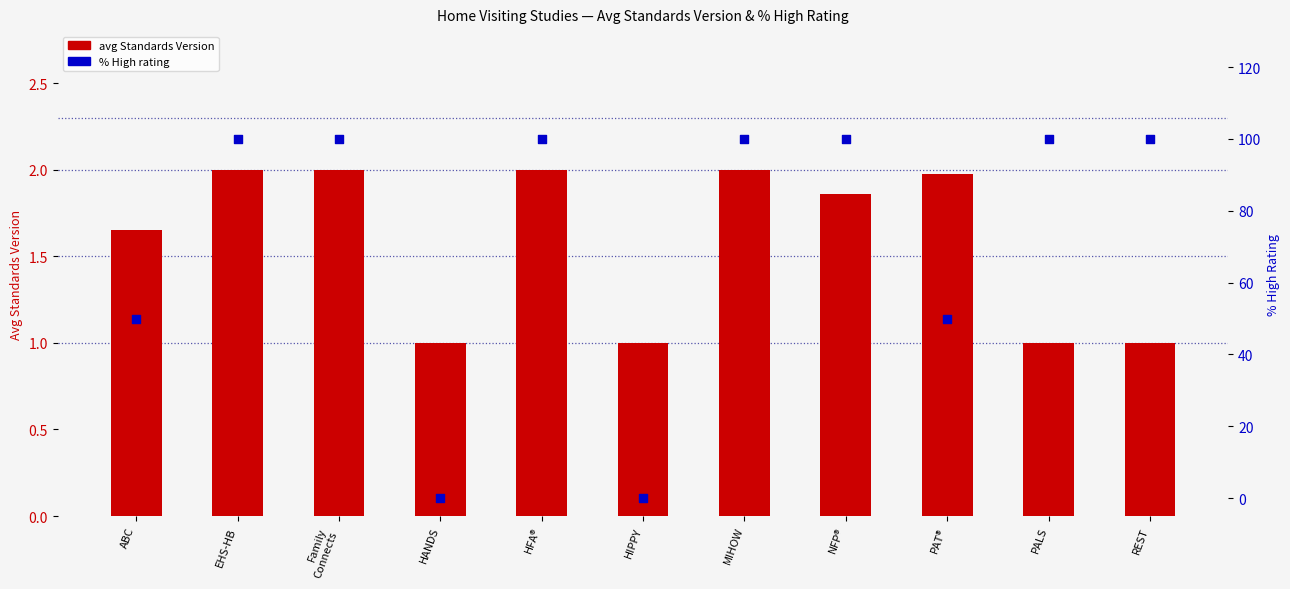

What are all the series names shown in the legend?

avg Standards Version, % High rating